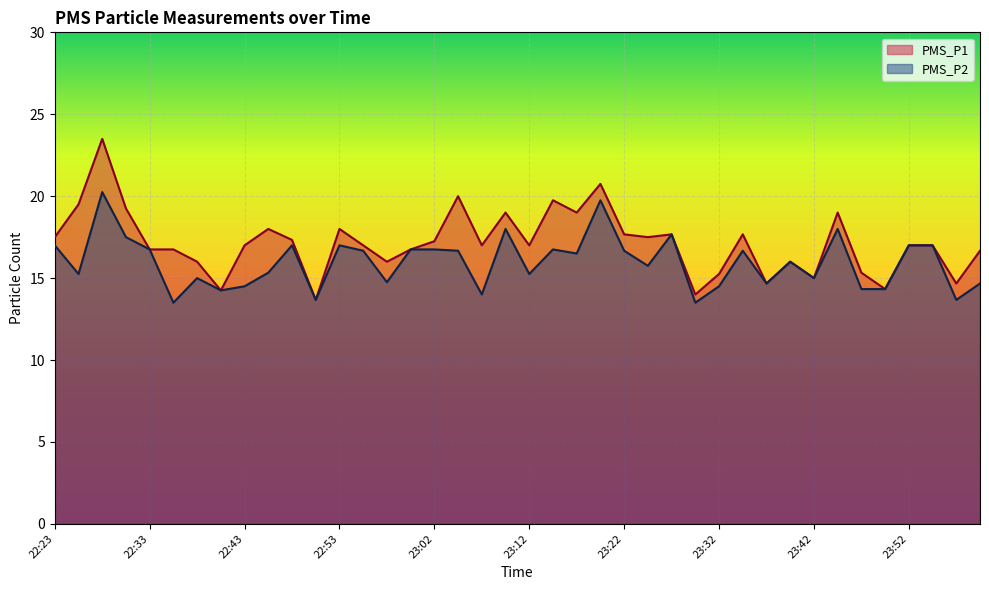

Is the value of PMS_P1 at 23:22 greater than the value of PMS_P2 at 23:02?

Yes